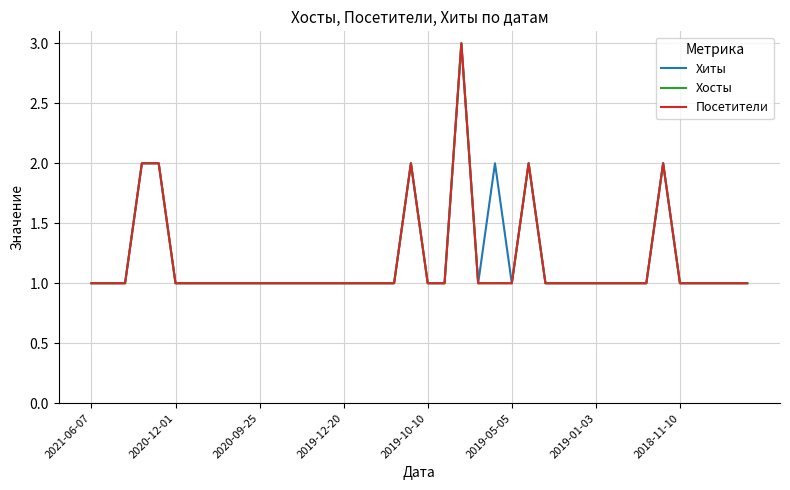

What is the difference between the second highest and second lowest values in the Хиты series?

1